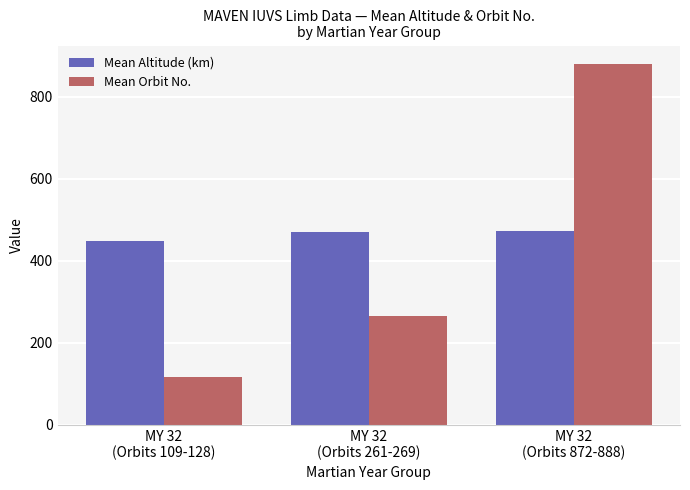

At how many categories does at least one series exceed 771?

1